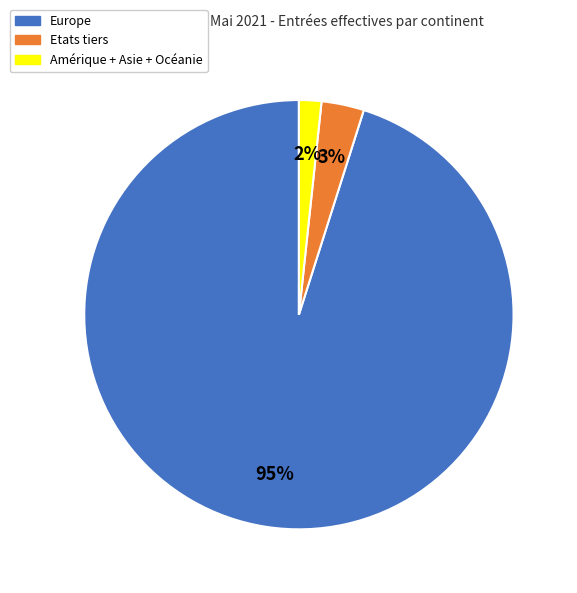

To the nearest percent, what is the average slice percentage?

33%